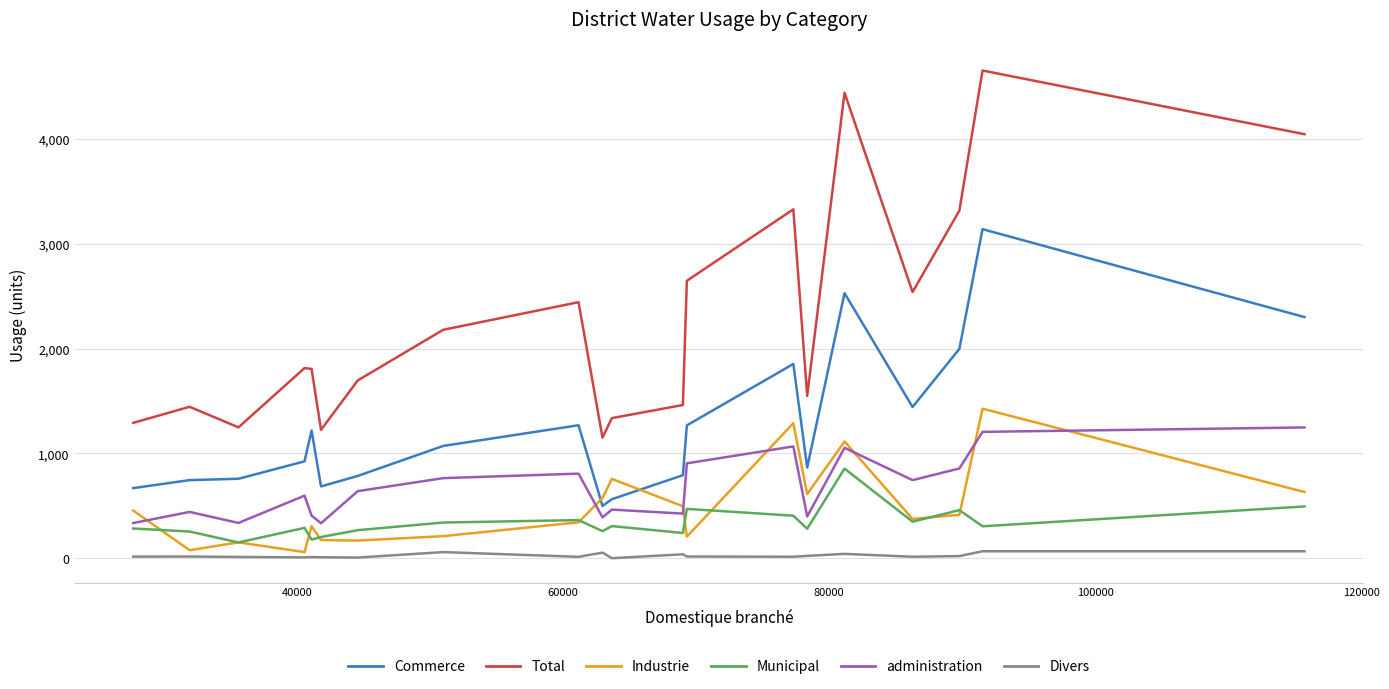

What are all the series names shown in the legend?

Commerce, Total, Industrie, Municipal, administration, Divers